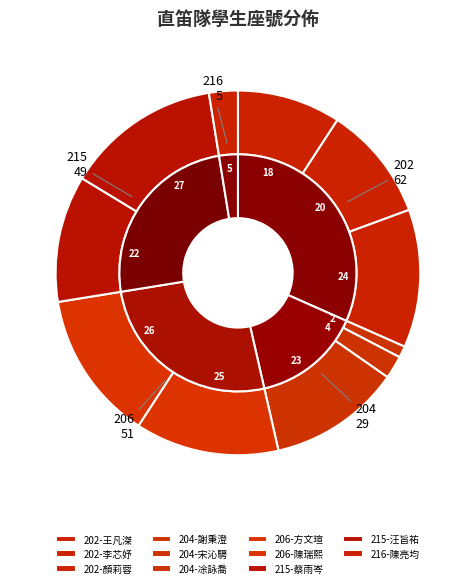

To the nearest percent, what portion does 215-蔡雨岑 represent?

11%